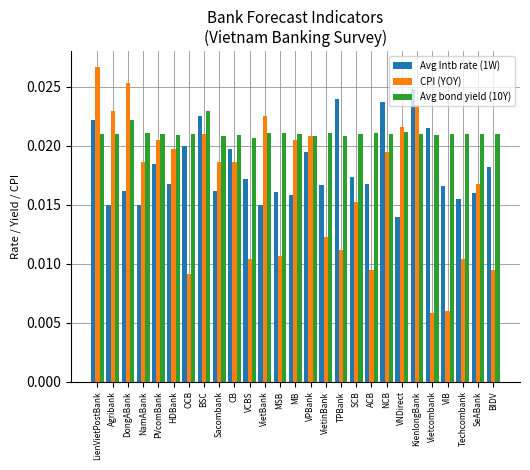

At how many categories does at least one series exceed 0?

27